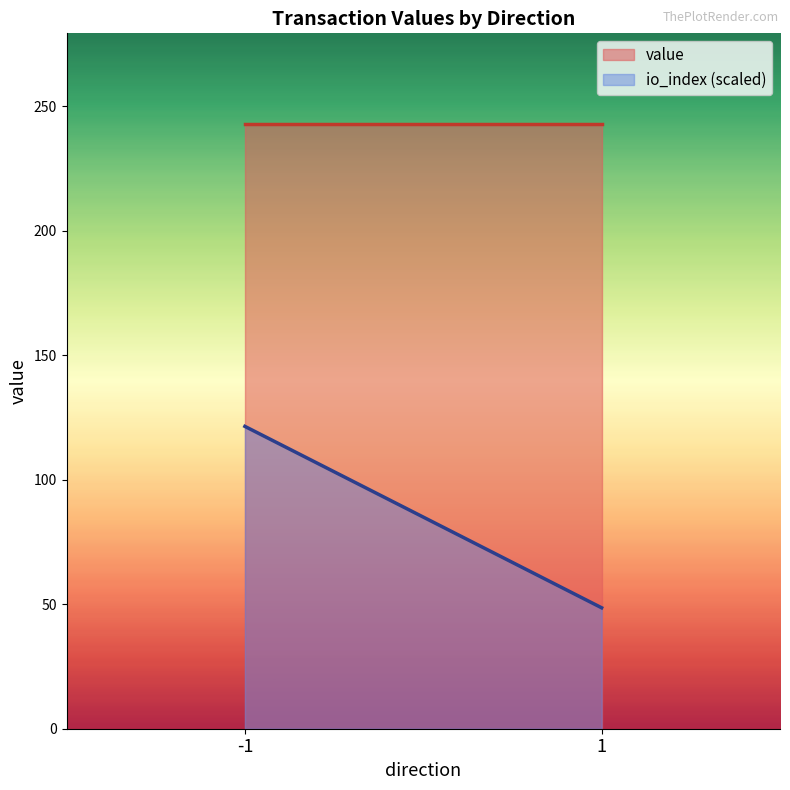

What is the difference between the value values at 1 and -1?

0.0